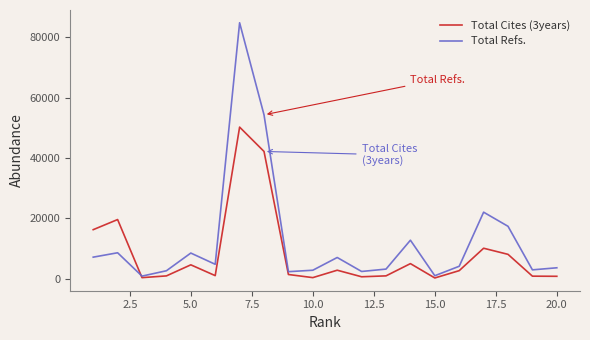

What is the maximum value shown in the chart?

84830